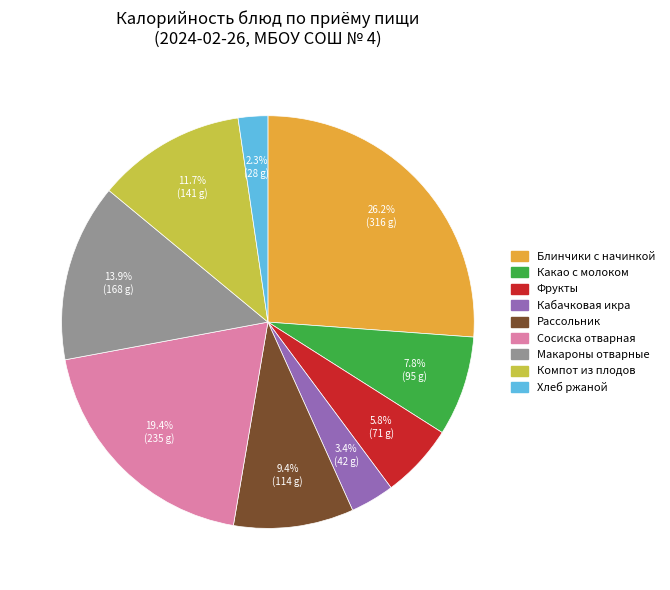

Is there any slice that represents more than half of the pie?

No